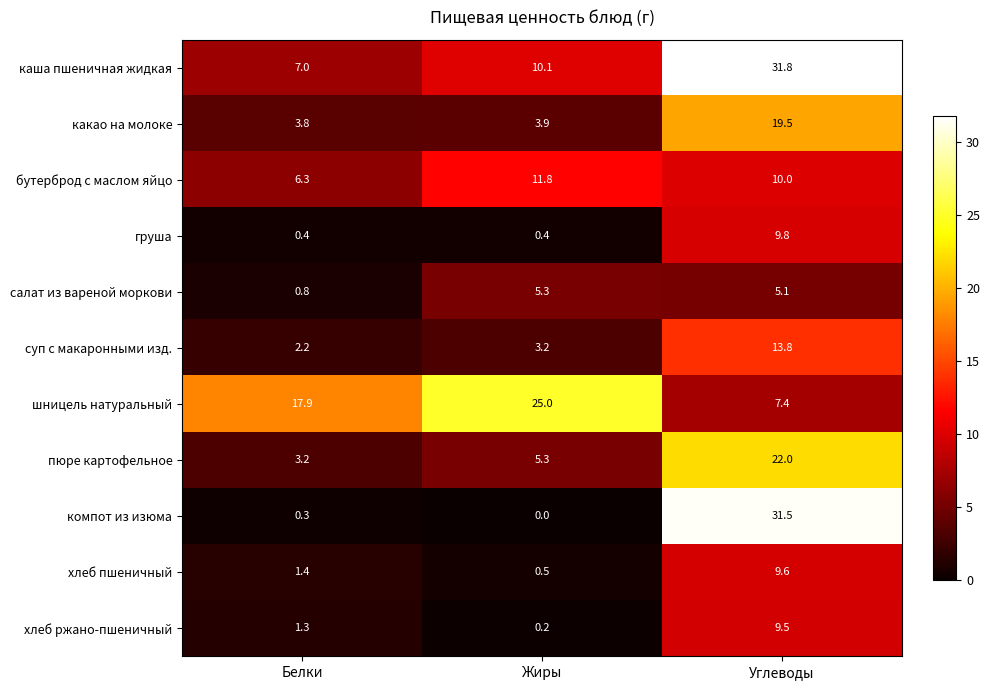

What is the difference between the maximum and minimum values in the пюре картофельное series?

18.8